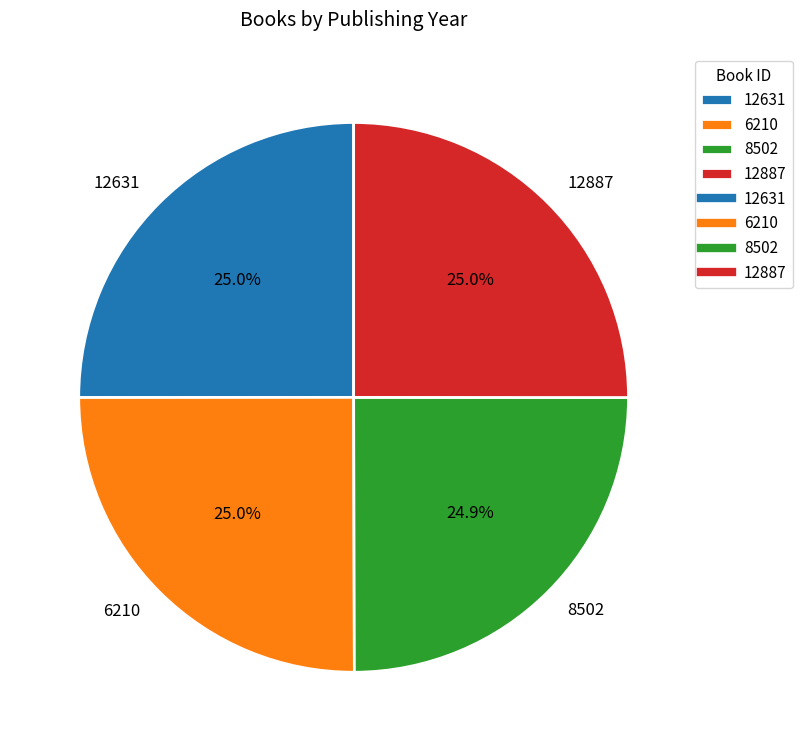

Approximately how many times larger is the value at 12887 compared to 8502?

1.0